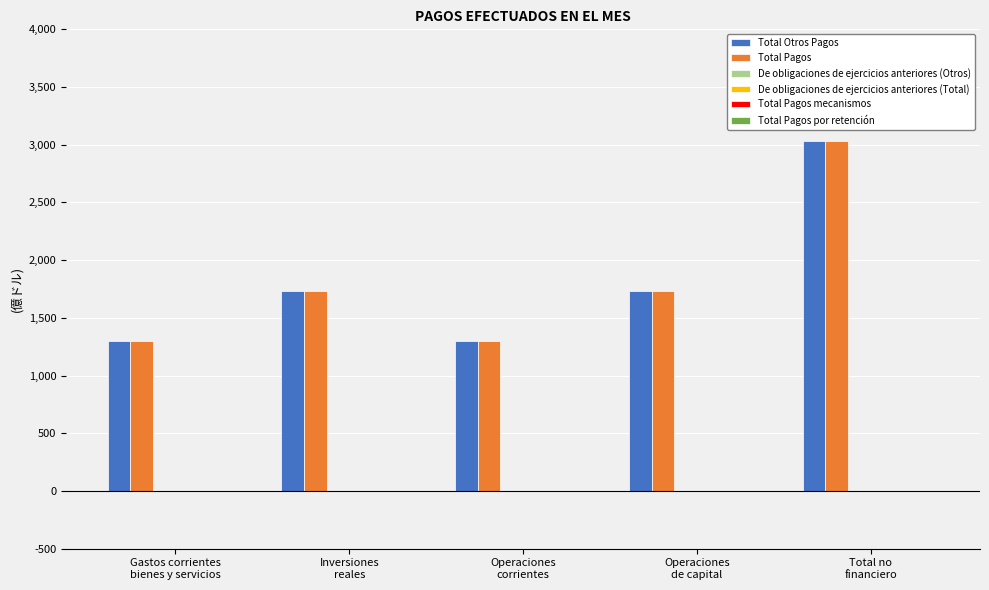

Reading left to right, what are all the values shown in this chart?

Total Otros Pagos: 1301.8	1730.4	1301.8	1730.4	3032.2
Total Pagos: 1301.8	1730.4	1301.8	1730.4	3032.2